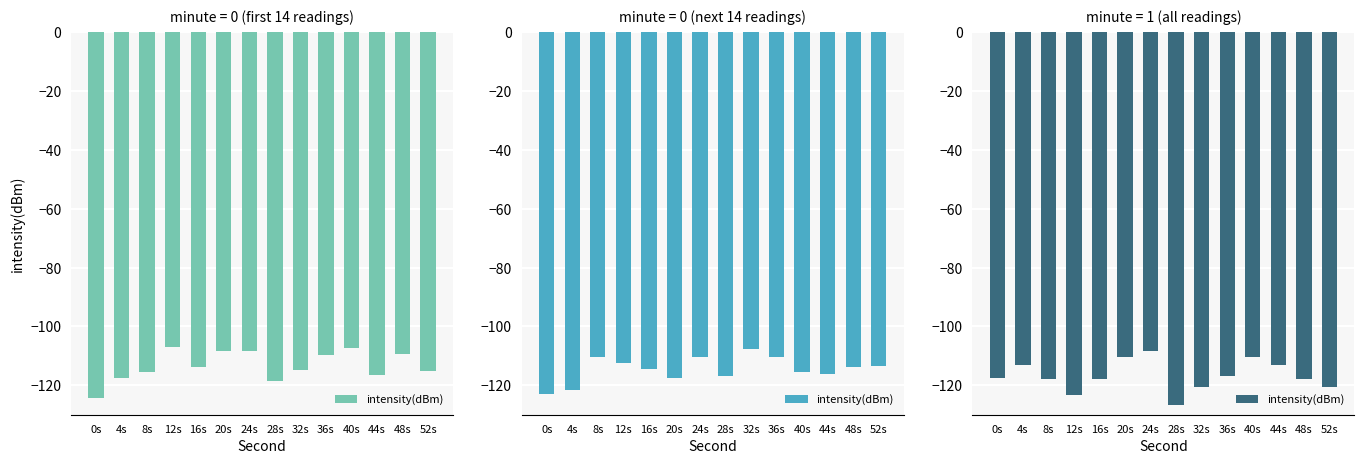

At which category does the chart reach its minimum across all series?

28s